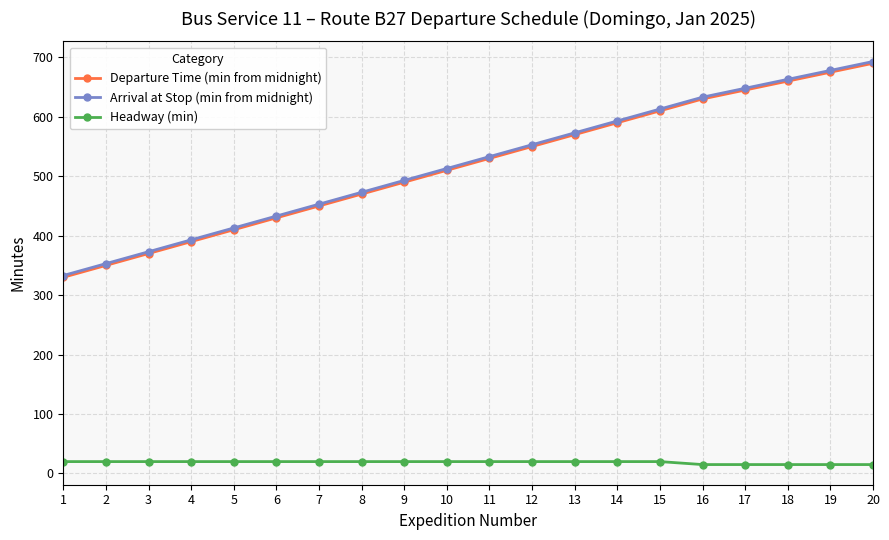

Does the chart display data point markers on the line(s)?

Yes